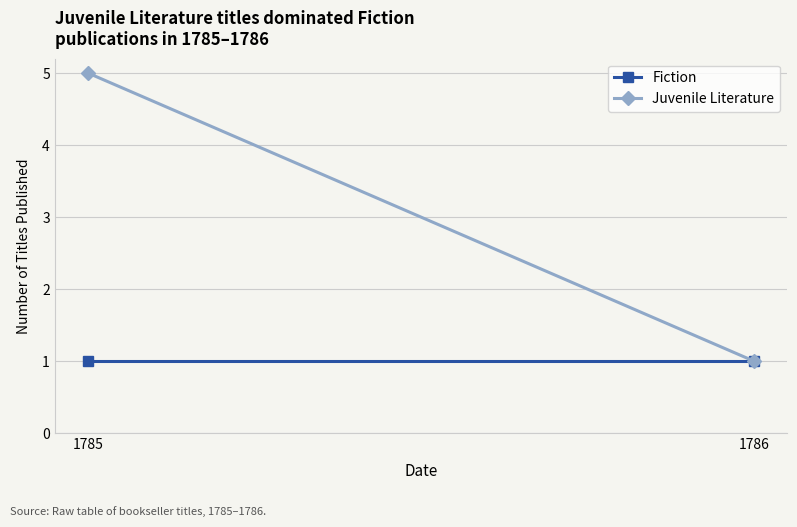

Rank the series by their average value, from highest to lowest.

Juvenile Literature, Fiction